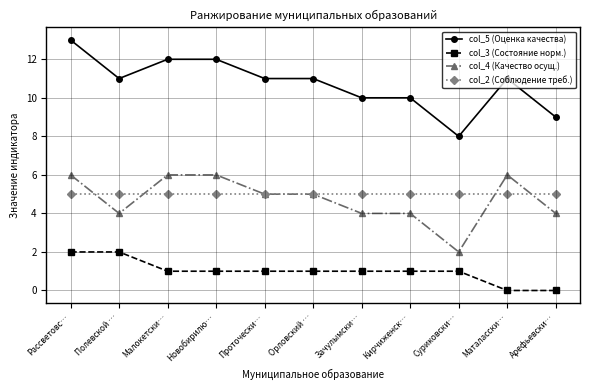

The col_3 (Состояние норм.) series shows 1 at Арефьевски…. True or false?

False